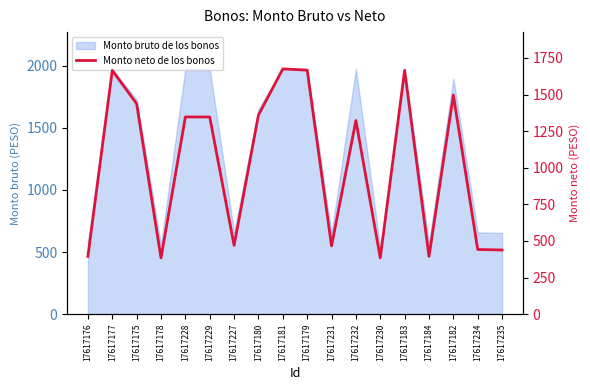

What is the difference between the values at 17617183 and 17617182?

169.1